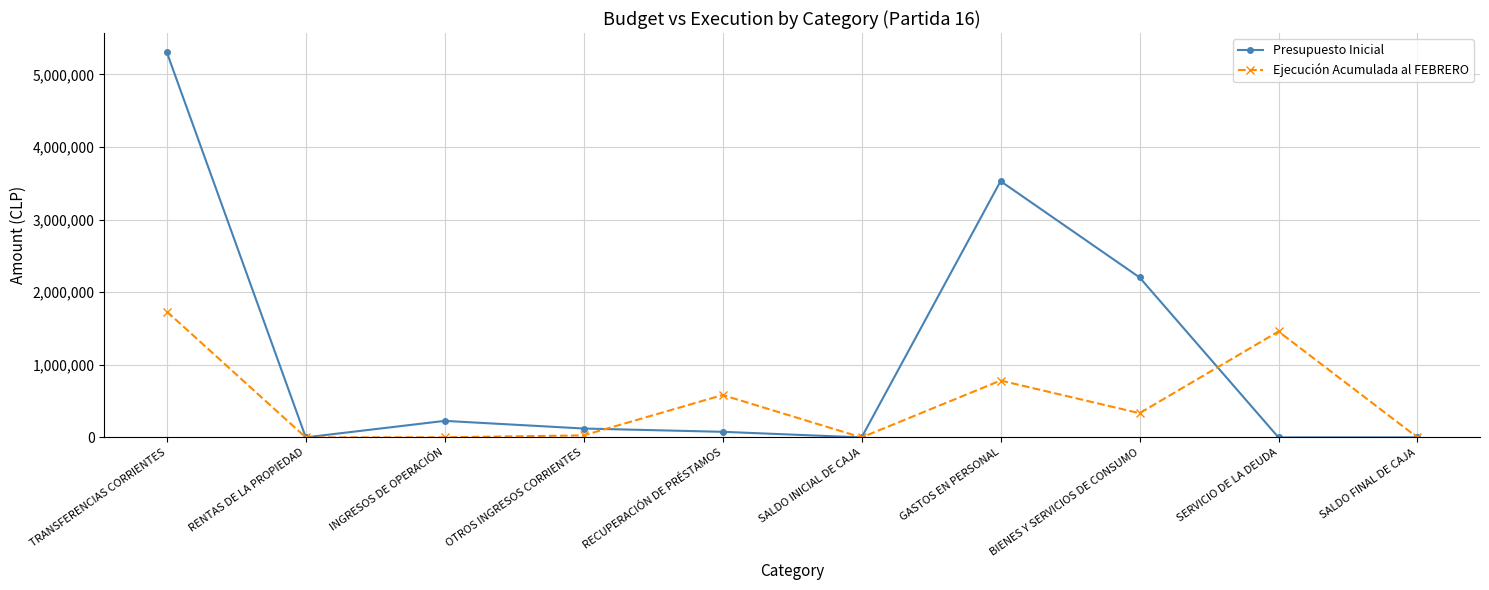

Is the value of Ejecución Acumulada al FEBRERO at SALDO FINAL DE CAJA greater than the value of Presupuesto Inicial at GASTOS EN PERSONAL?

No